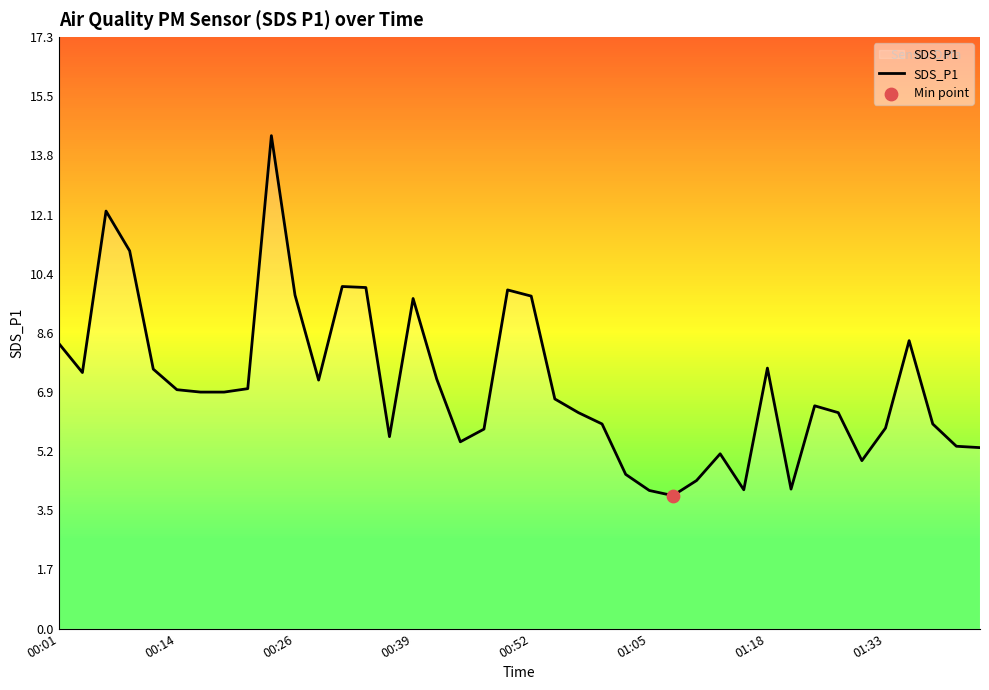

What is the minimum value shown in the chart?

3.9